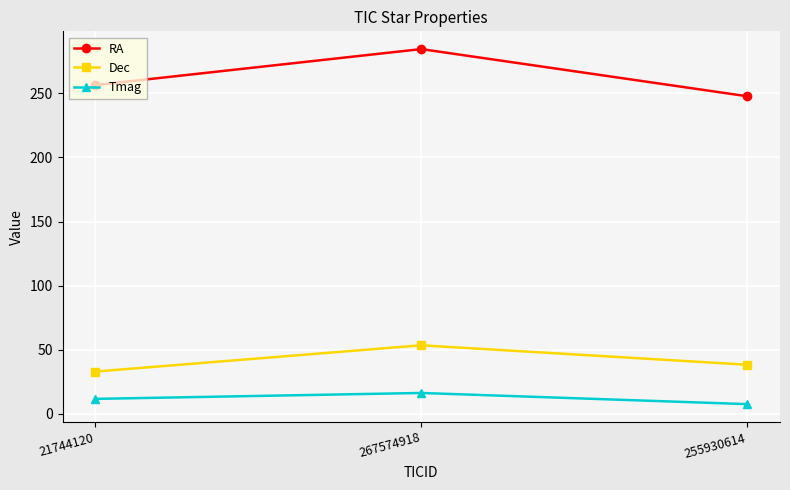

Which series has the widest spread of values?

RA